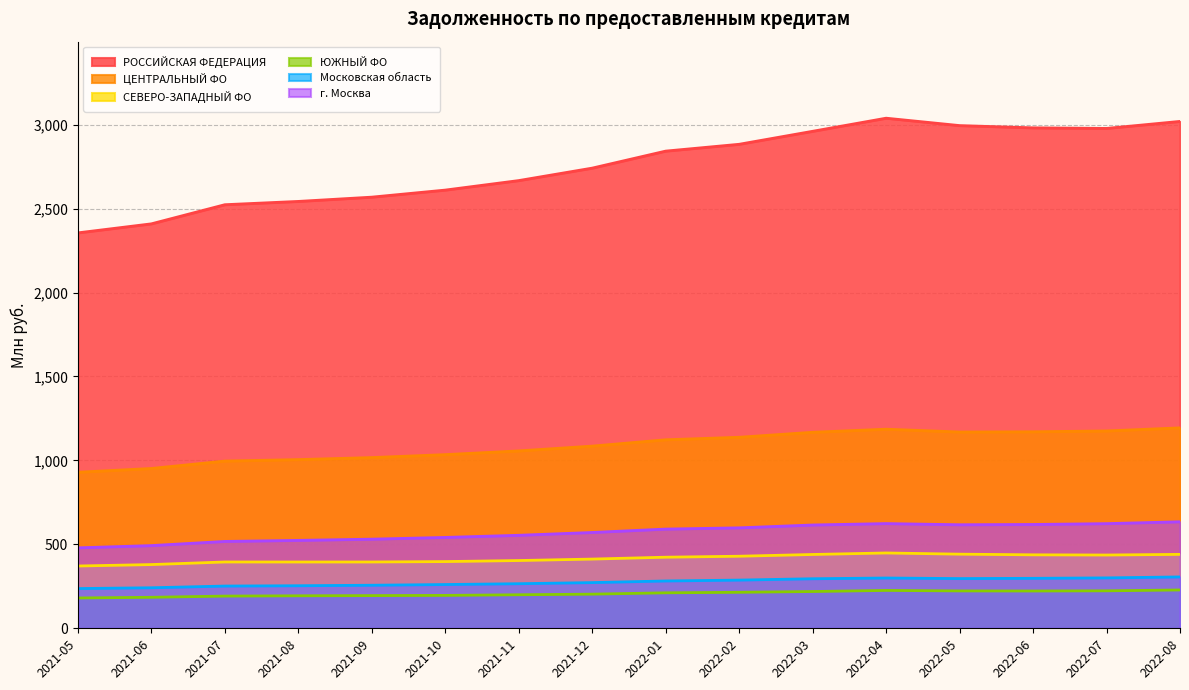

True or false: Московская область and РОССИЙСКАЯ ФЕДЕРАЦИЯ cross at least once.

False